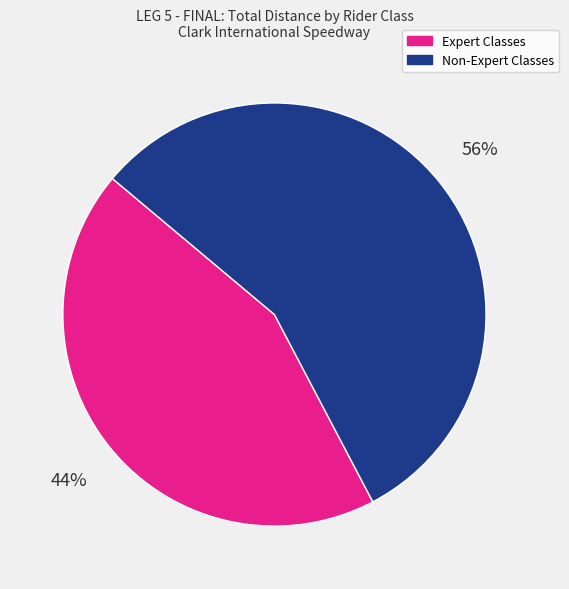

To the nearest percent, what is the average slice percentage?

50%